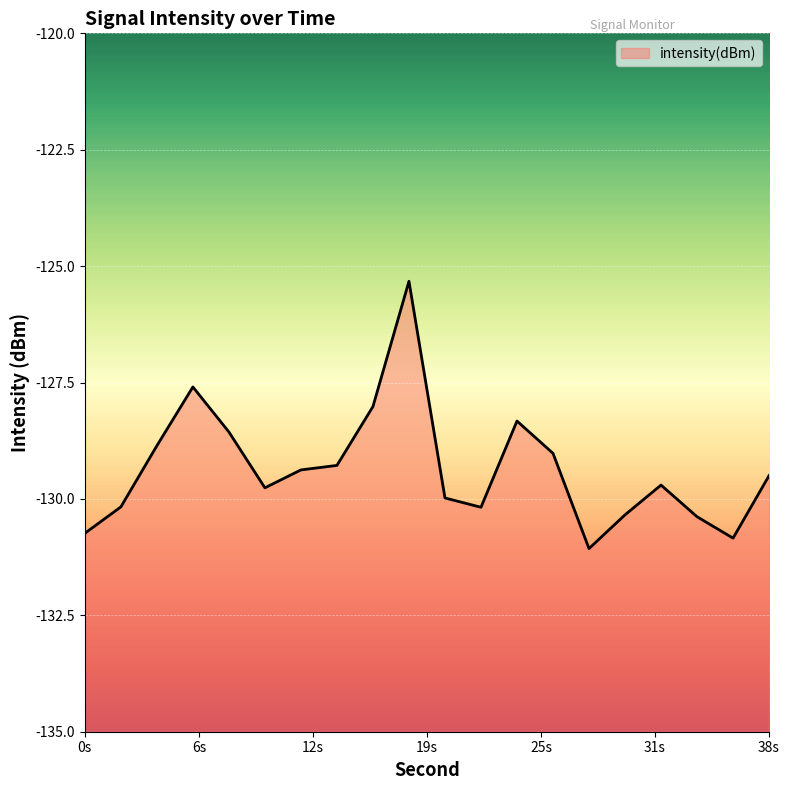

Is it true that the value at 26 is -129.0?

True